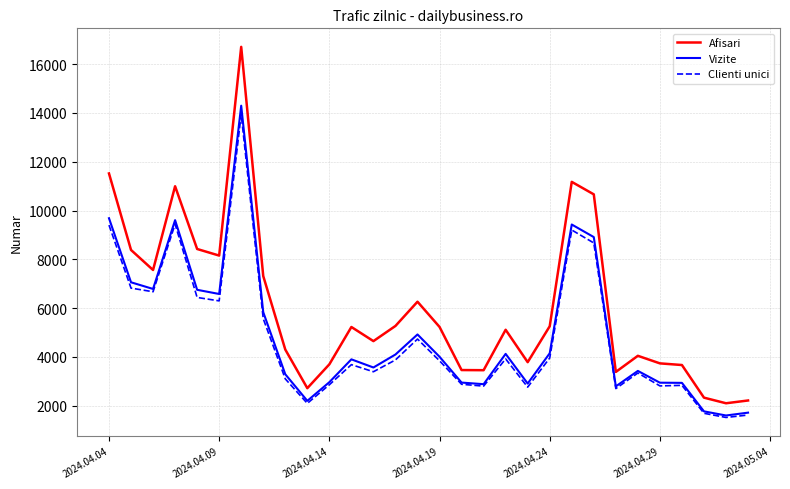

Which series has the widest spread of values?

Afisari